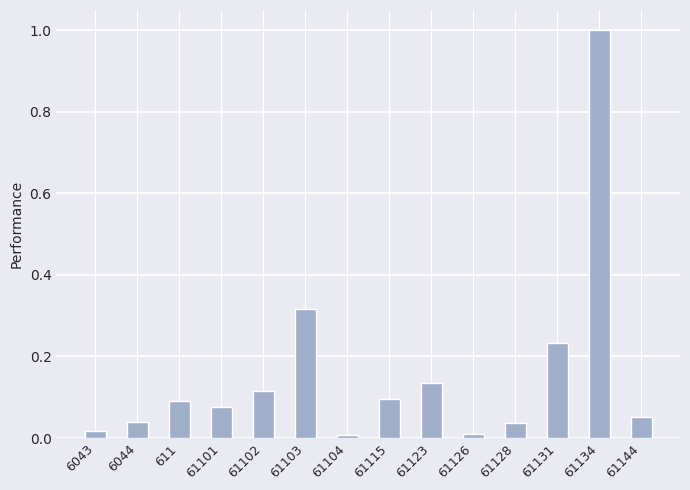

What is the approximate value at 61134?

1.0